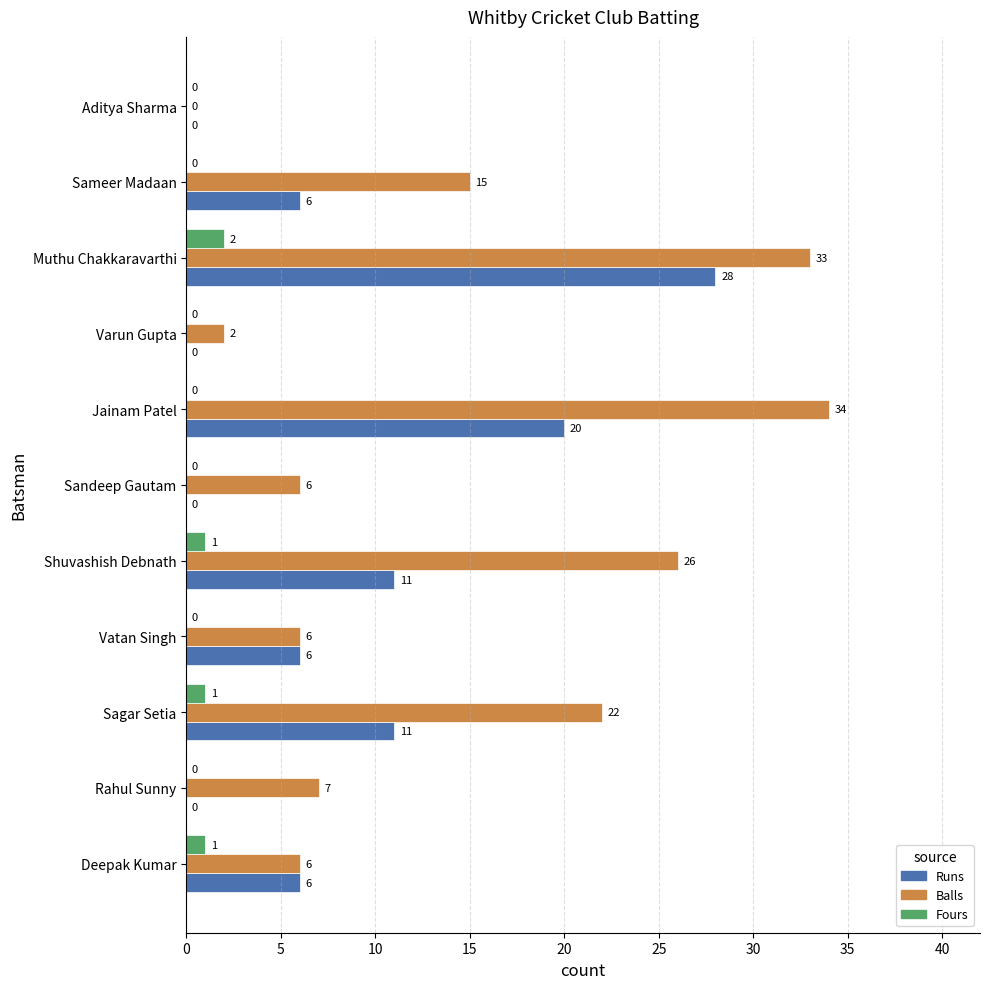

What is the total value across all series at Vatan Singh?

12